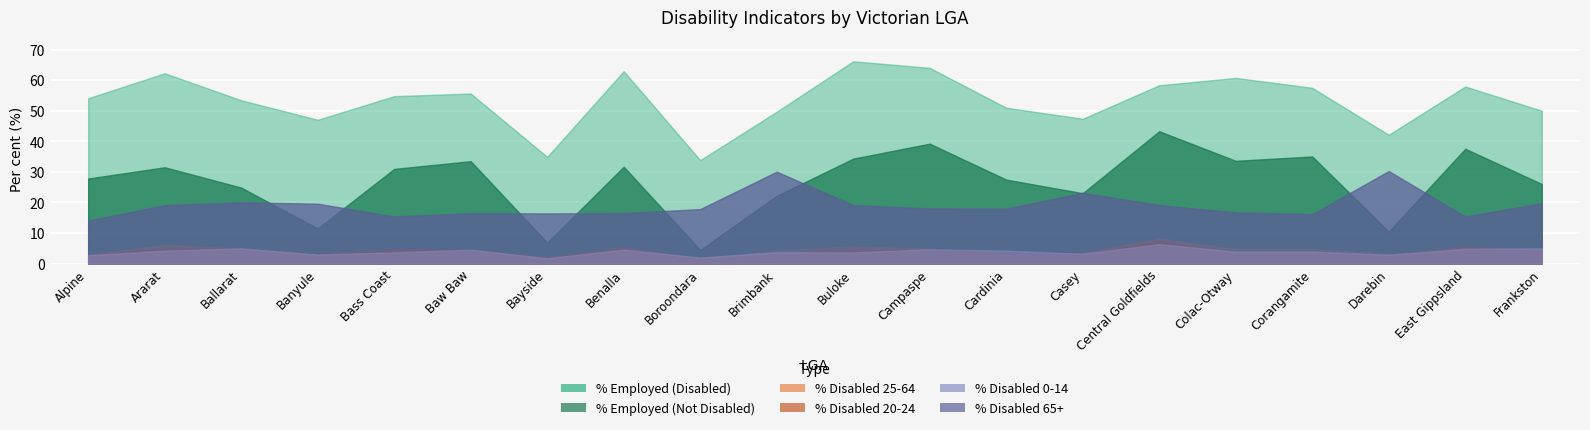

Reading left to right, extract all data points from this chart.

% Employed (Disabled): Alpine=54.1	Ararat=62.2	Ballarat=53.4	Banyule=47.0	Bass Coast=54.8	Baw Baw=55.6	Bayside=34.9	Benalla=62.9	Boroondara=33.8	Brimbank=49.7	Buloke=66.2	Campaspe=64.0	Cardinia=51.0	Casey=47.4	Central Goldfields=58.3	Colac-Otway=60.7	Corangamite=57.5	Darebin=42.1	East Gippsland=57.9	Frankston=50.0
% Disabled 0-14: Alpine=2.7	Ararat=4.2	Ballarat=5.0	Banyule=3.0	Bass Coast=3.7	Baw Baw=4.6	Bayside=1.8	Benalla=4.6	Boroondara=2.0	Brimbank=3.7	Buloke=3.7	Campaspe=4.7	Cardinia=4.2	Casey=3.2	Central Goldfields=6.4	Colac-Otway=3.9	Corangamite=3.9	Darebin=2.9	East Gippsland=4.9	Frankston=5.0
% Employed (Not Disabled): Alpine=27.8	Ararat=31.5	Ballarat=24.9	Banyule=11.5	Bass Coast=31.0	Baw Baw=33.5	Bayside=6.9	Benalla=31.7	Boroondara=4.5	Brimbank=22.1	Buloke=34.3	Campaspe=39.2	Cardinia=27.5	Casey=23.0	Central Goldfields=43.3	Colac-Otway=33.6	Corangamite=35.0	Darebin=10.4	East Gippsland=37.6	Frankston=26.0
% Disabled 25-64: Alpine=3.0	Ararat=6.0	Ballarat=4.9	Banyule=3.0	Bass Coast=4.6	Baw Baw=4.2	Bayside=1.8	Benalla=5.2	Boroondara=1.7	Brimbank=4.3	Buloke=5.6	Campaspe=4.8	Cardinia=2.9	Casey=3.5	Central Goldfields=8.1	Colac-Otway=4.8	Corangamite=4.8	Darebin=3.1	East Gippsland=5.3	Frankston=4.0
% Disabled 20-24: Alpine=2.9	Ararat=4.8	Ballarat=5.0	Banyule=3.0	Bass Coast=4.5	Baw Baw=4.6	Bayside=1.9	Benalla=5.1	Boroondara=1.5	Brimbank=2.8	Buloke=4.3	Campaspe=4.6	Cardinia=3.3	Casey=3.0	Central Goldfields=7.4	Colac-Otway=3.2	Corangamite=3.5	Darebin=2.6	East Gippsland=5.4	Frankston=4.4
% Disabled 65+: Alpine=14.1	Ararat=19.1	Ballarat=20.1	Banyule=19.6	Bass Coast=15.4	Baw Baw=16.5	Bayside=16.4	Benalla=16.5	Boroondara=17.8	Brimbank=30.1	Buloke=19.1	Campaspe=18.0	Cardinia=17.9	Casey=23.2	Central Goldfields=19.1	Colac-Otway=16.7	Corangamite=16.2	Darebin=30.3	East Gippsland=15.4	Frankston=19.8